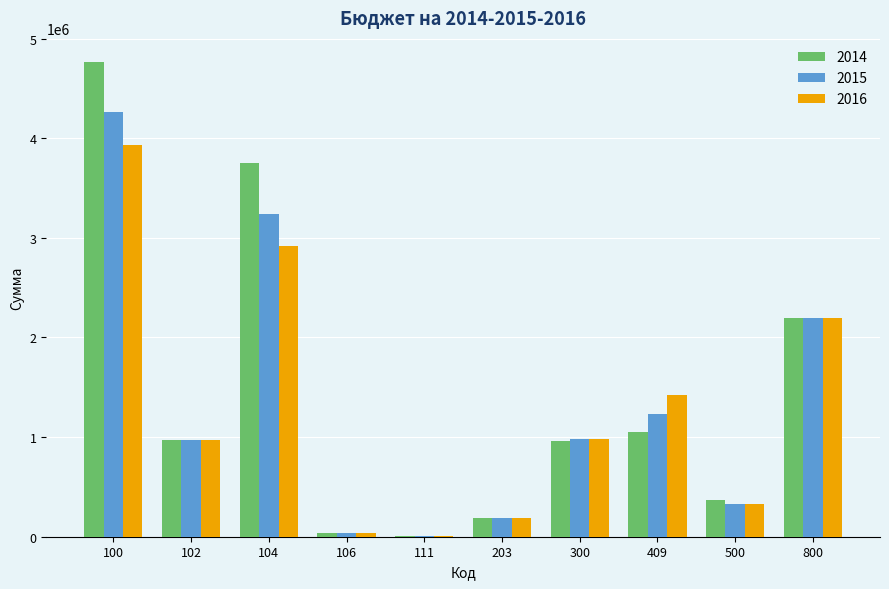

The value of 2014 at 300 is 1366000. True or false?

False